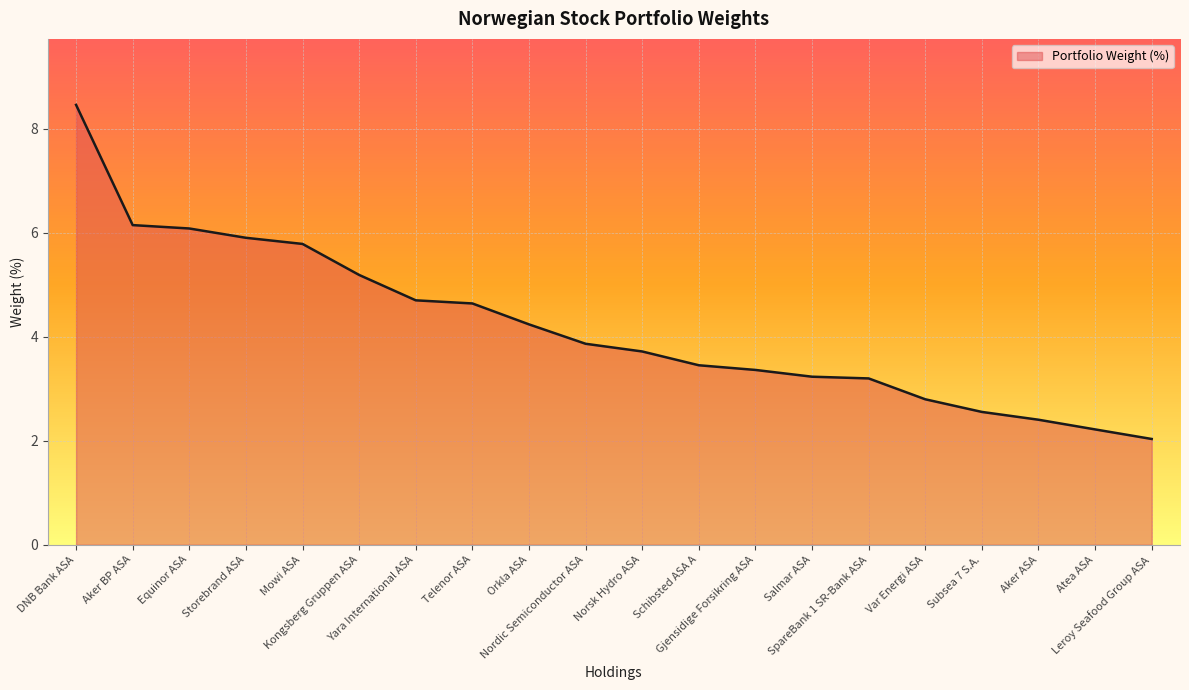

What is the sum of the values at Subsea 7 S.A. and SpareBank 1 SR-Bank ASA?

5.8